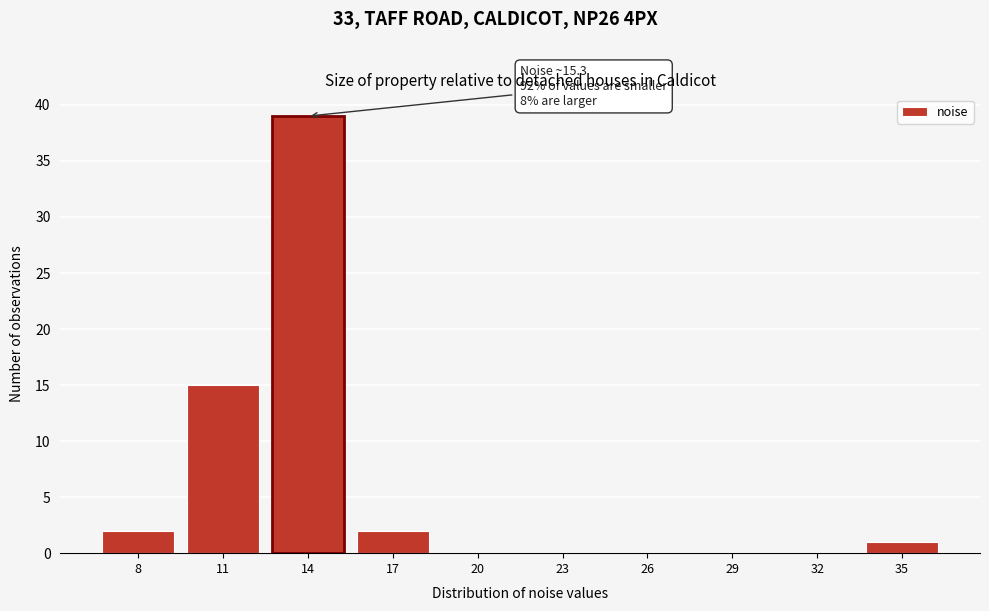

Reading left to right, list all the values displayed in this chart.

8=2	11=15	14=39	17=2	20=0	23=0	26=0	29=0	32=0	35=1